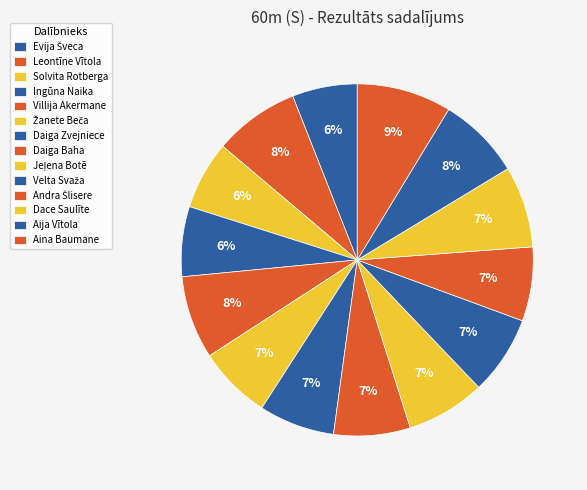

How many segments does this pie chart have?

14